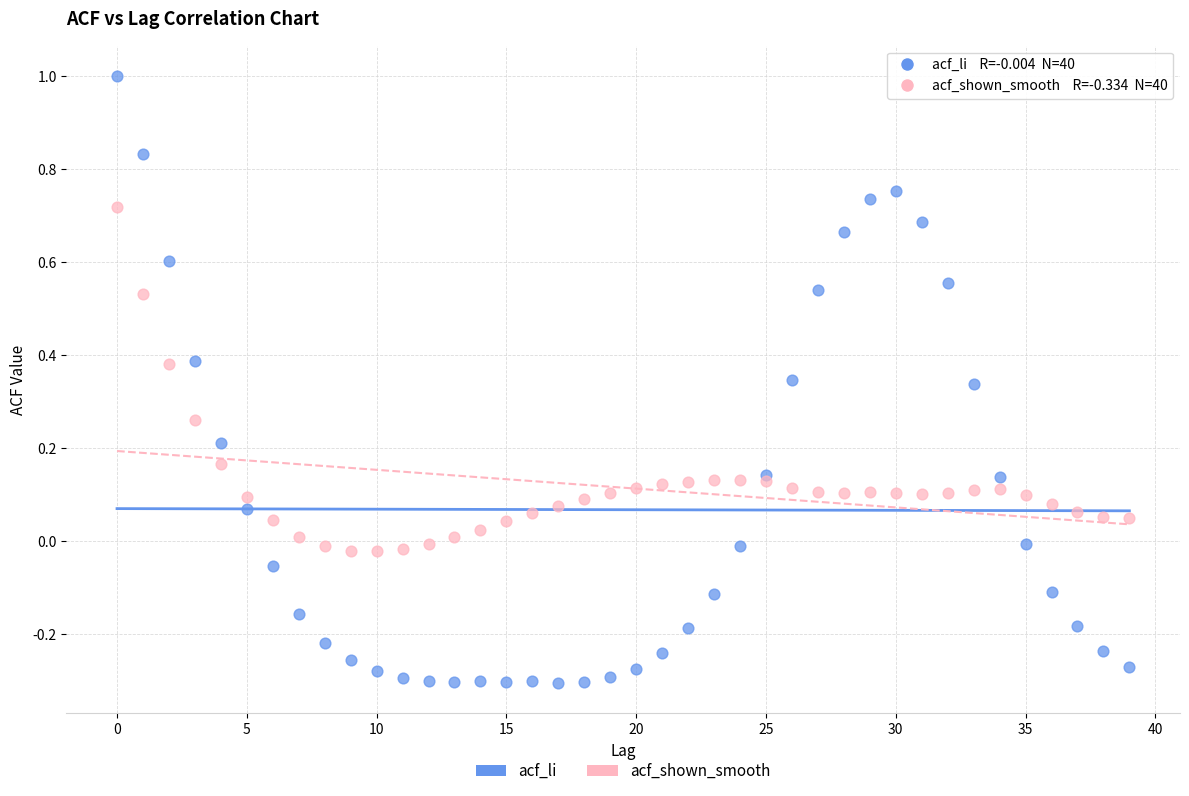

Which series reaches the maximum Y coordinate?

acf_li